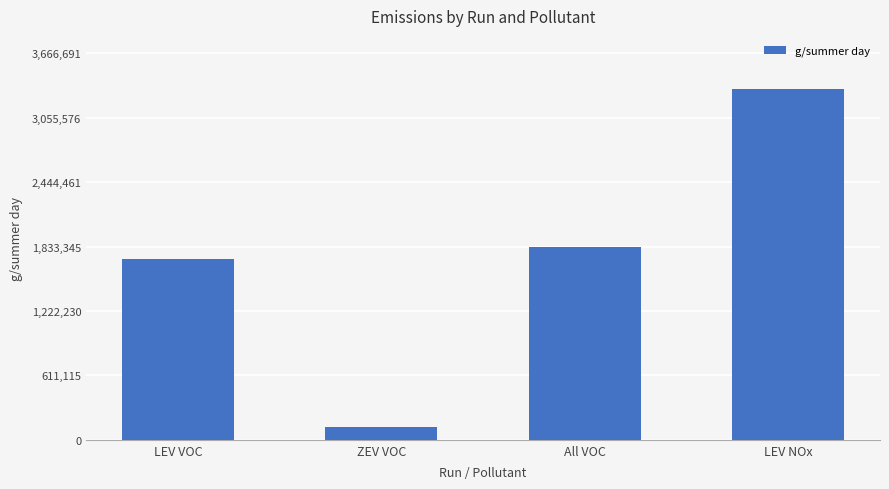

Is it true that the value at All VOC is 3143800.2?

False